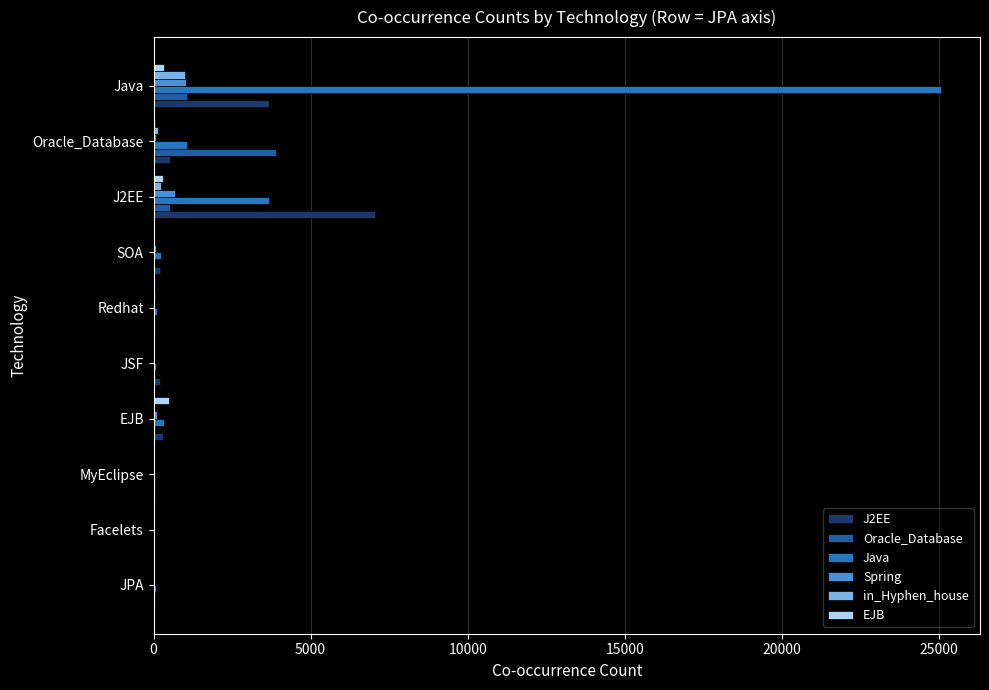

Which series has the widest spread of values?

Java